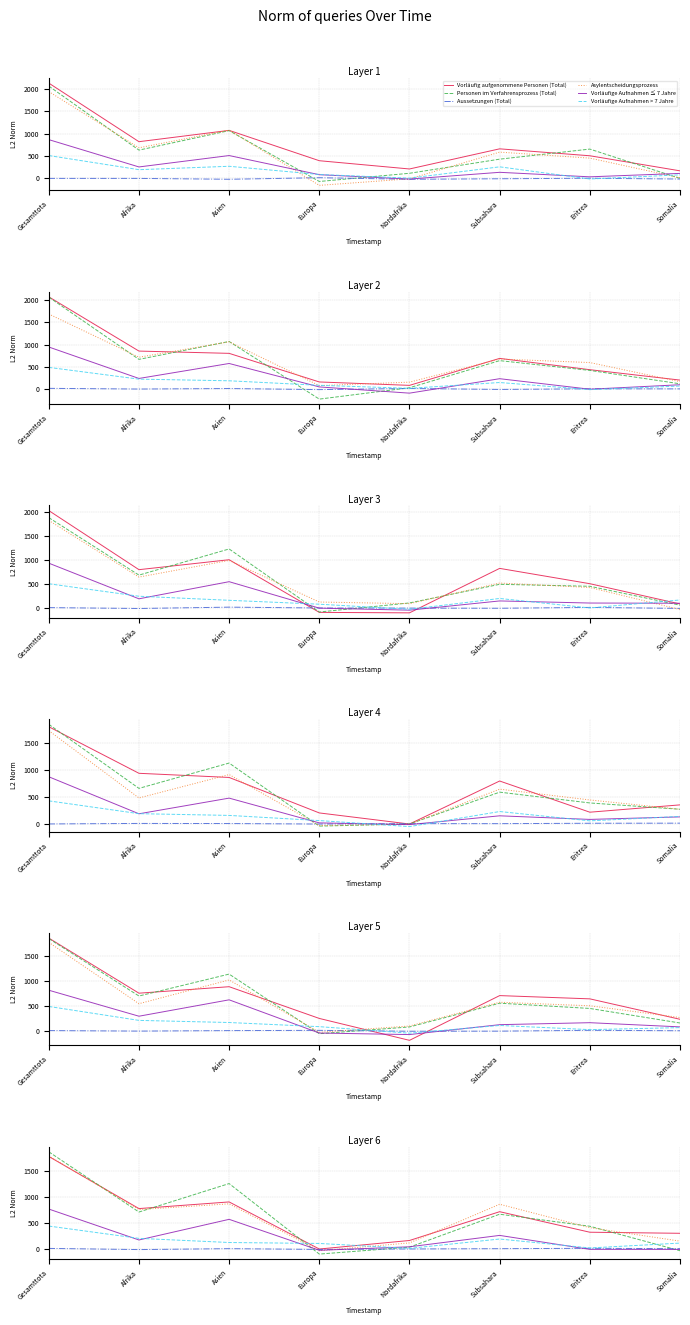

At which category is the sum across all series the highest?

Gesamttota